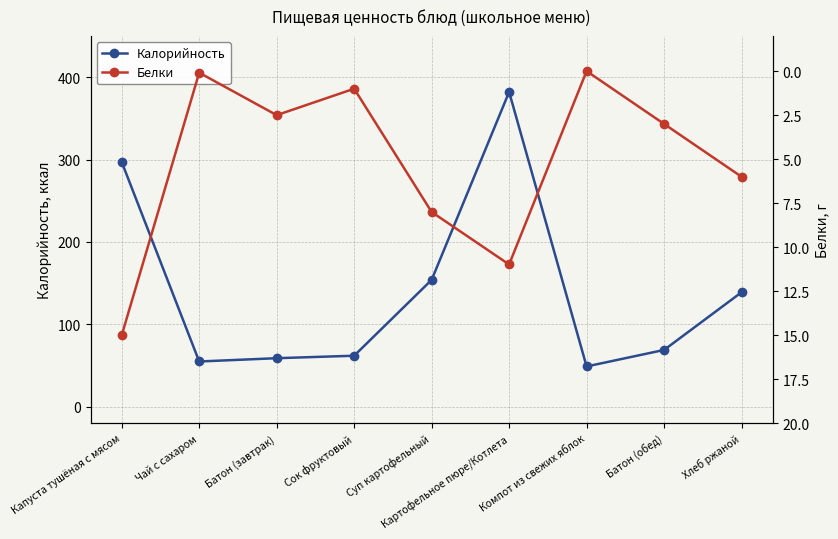

Where does the Белки series first go above 3?

Капуста тушёная с мясом